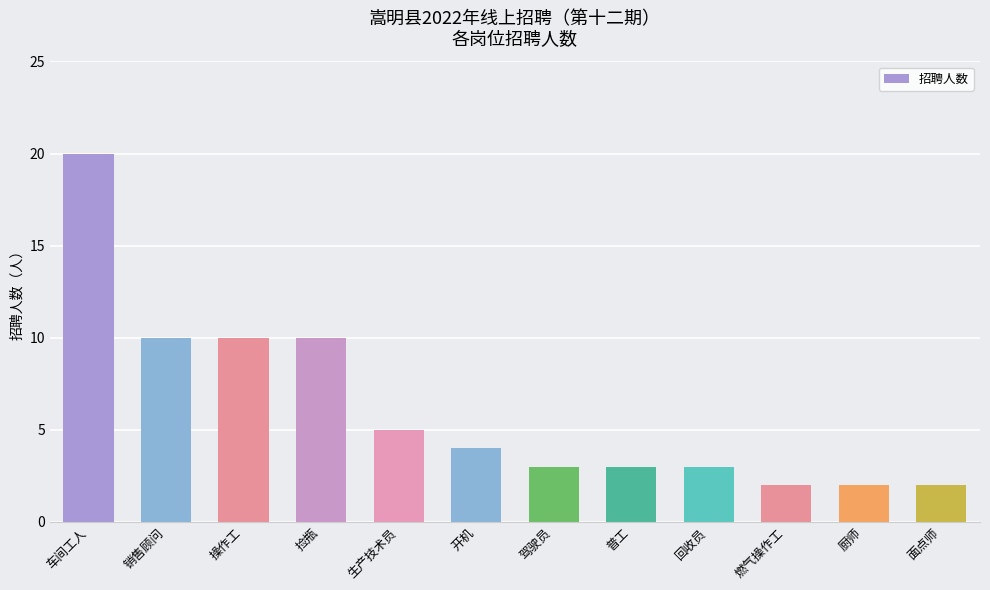

Which has a higher value, 厨师 or 驾驶员?

驾驶员